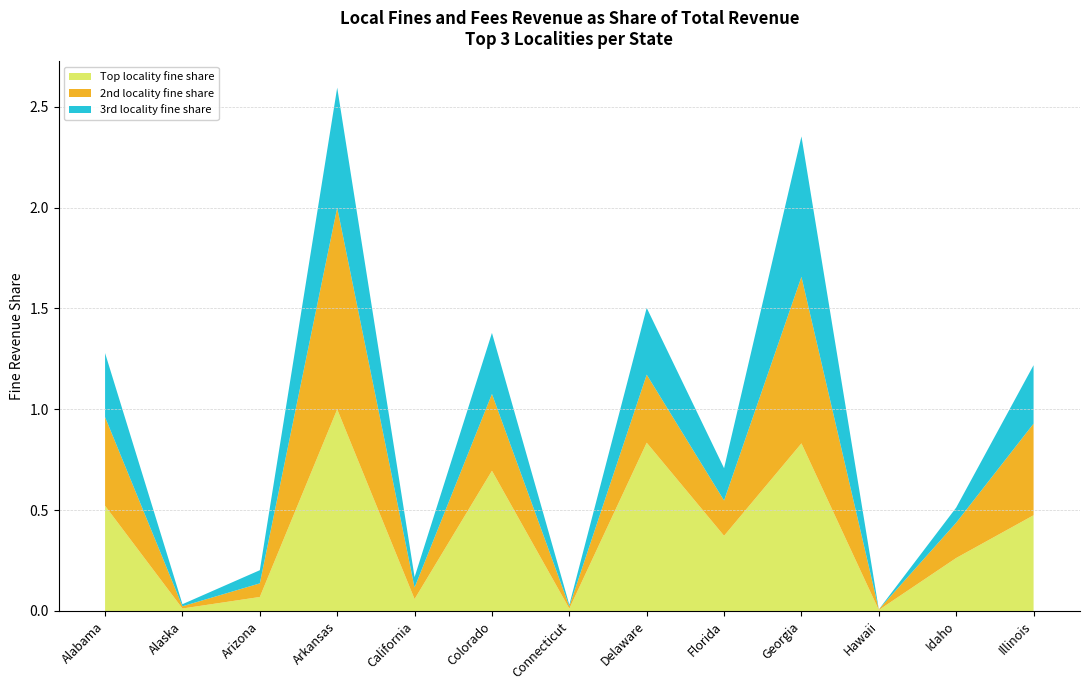

Reading left to right, list all the values displayed in this chart.

Top locality fine share: 0.5	0.0	0.1	1.0	0.1	0.7	0.0	0.8	0.4	0.8	0.0	0.3	0.5
2nd locality fine share: 0.4	0.0	0.1	1.0	0.1	0.4	0.0	0.3	0.2	0.8	0.0	0.2	0.5
3rd locality fine share: 0.3	0.0	0.1	0.6	0.1	0.3	0.0	0.3	0.2	0.7	0.0	0.1	0.3